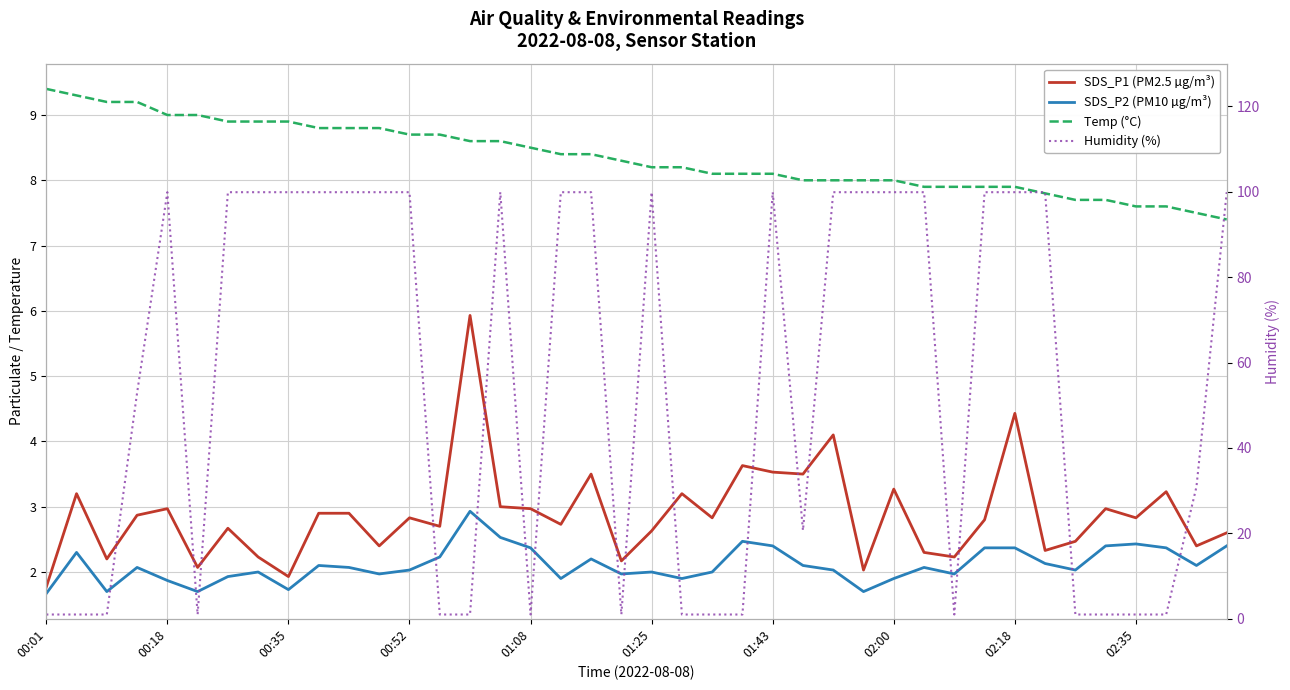

What position from the left is 27?

28